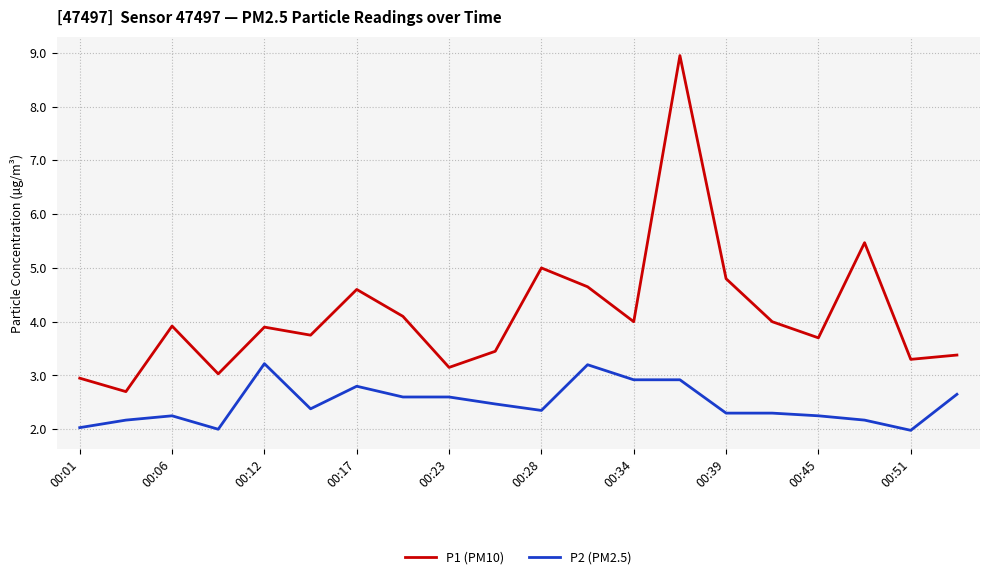

Which series has the largest range (max minus min)?

P1 (PM10)